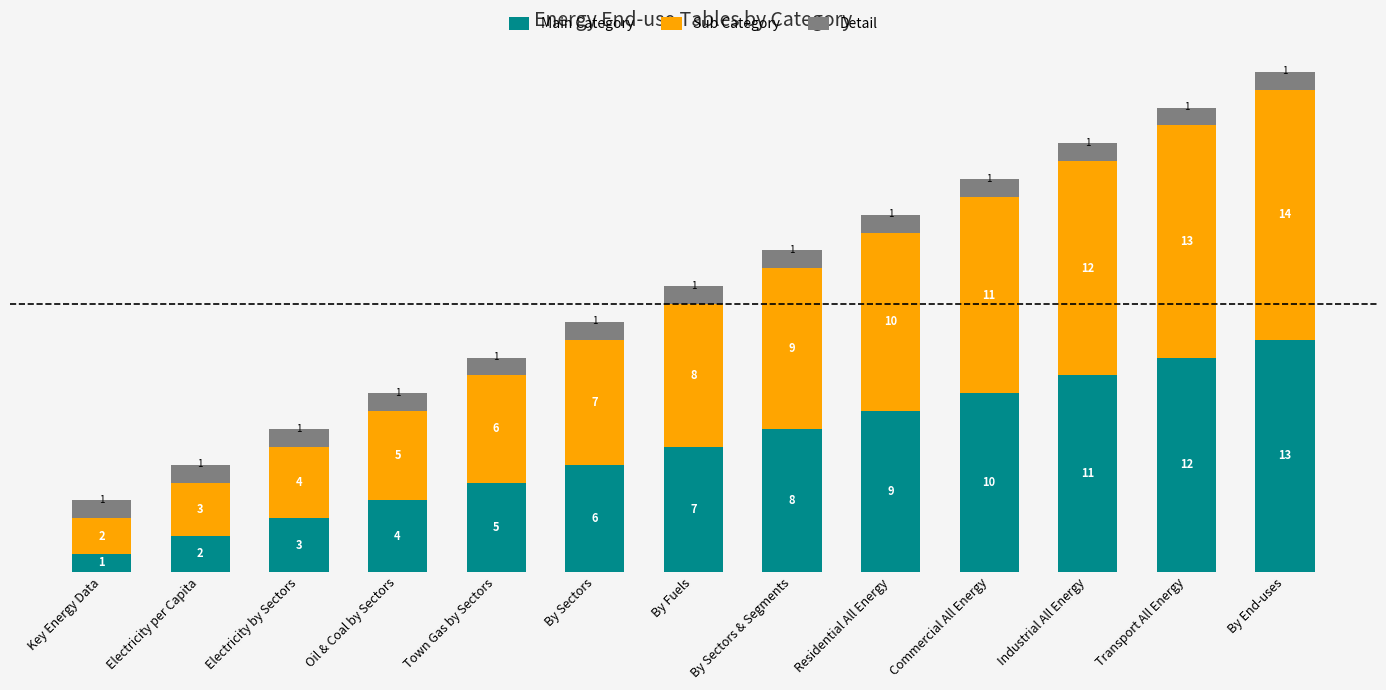

Read the Main Category value at Industrial All Energy.

11